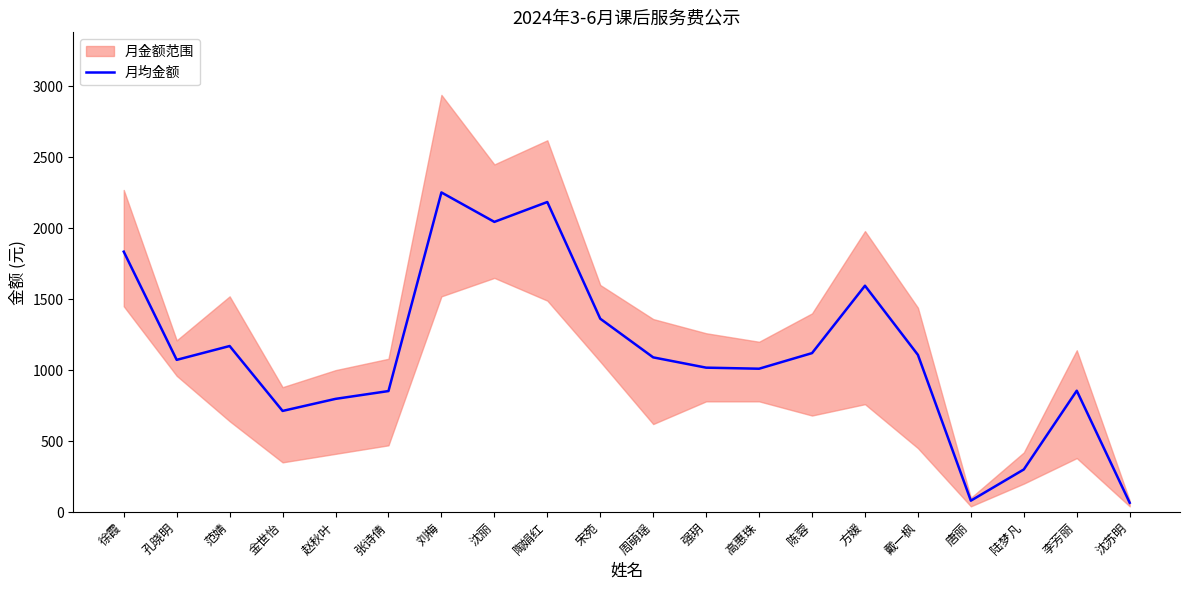

How many lines are shown in the chart?

1